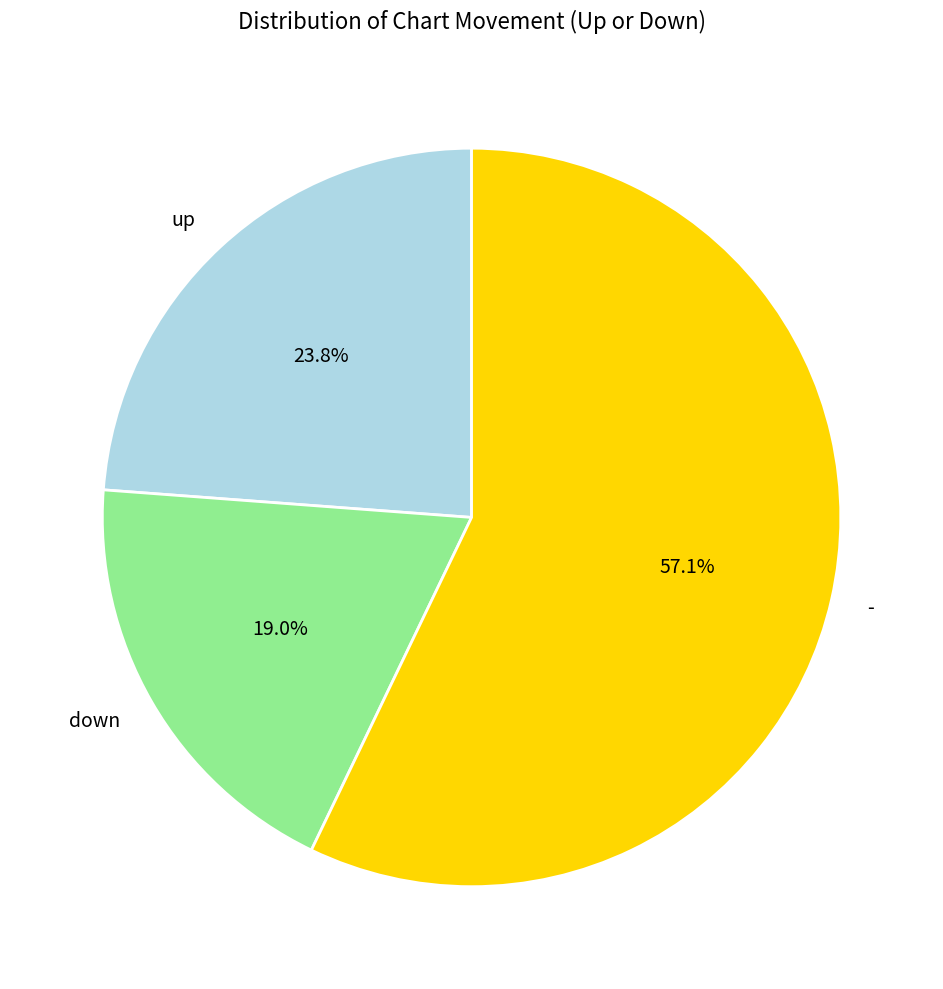

Which slice is the smallest?

down